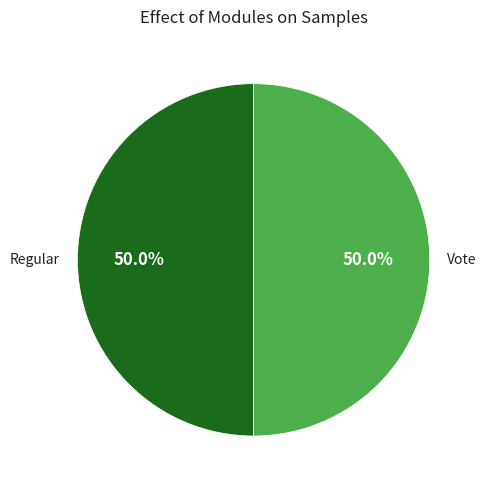

What is the ratio of the value at Vote to the value at Regular?

1.0